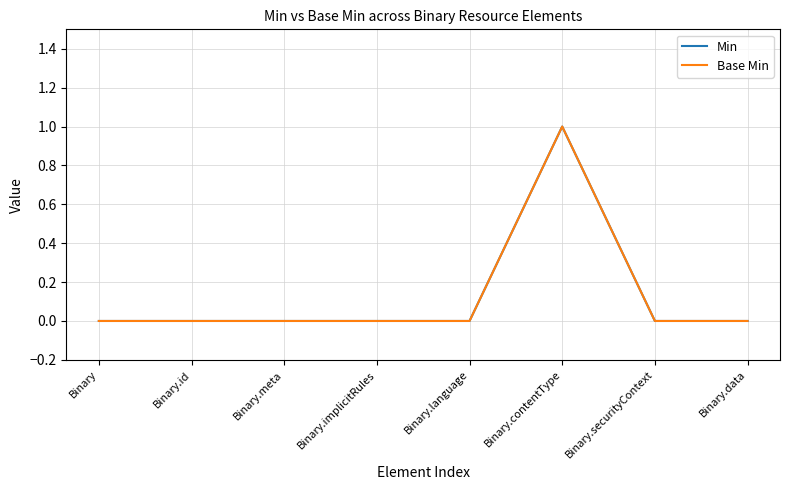

Does the chart display data point markers on the line(s)?

No